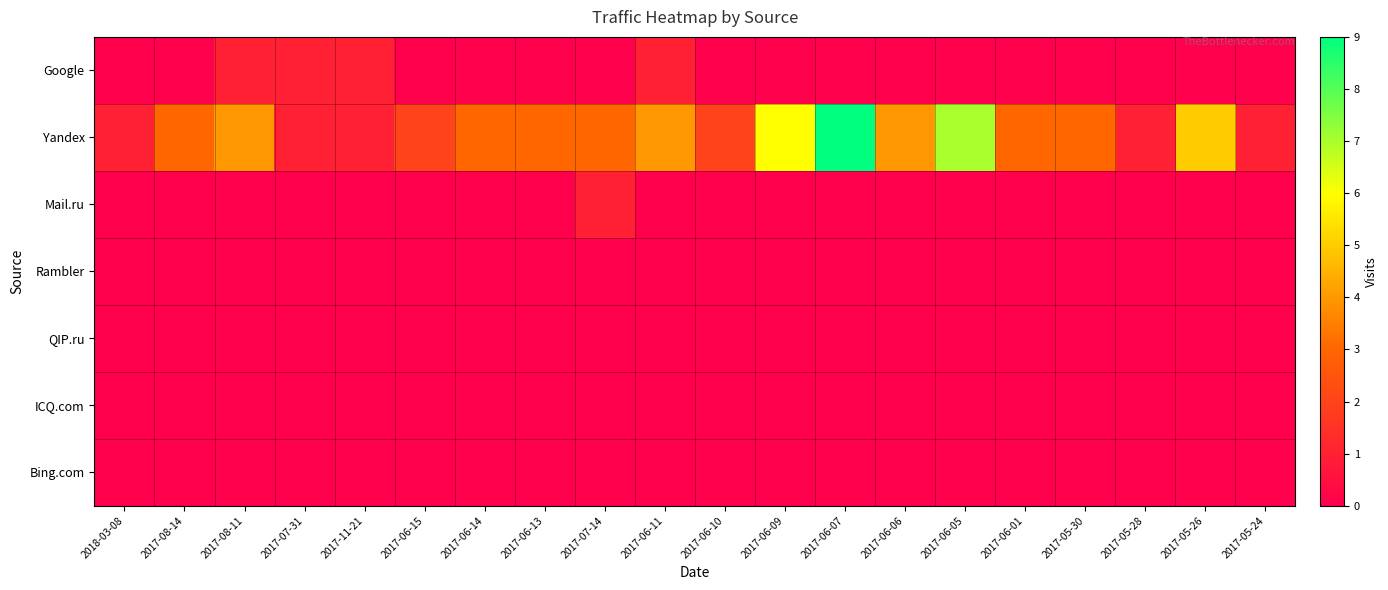

Between 2017-07-14 and 2018-03-08, which is larger?

2017-07-14